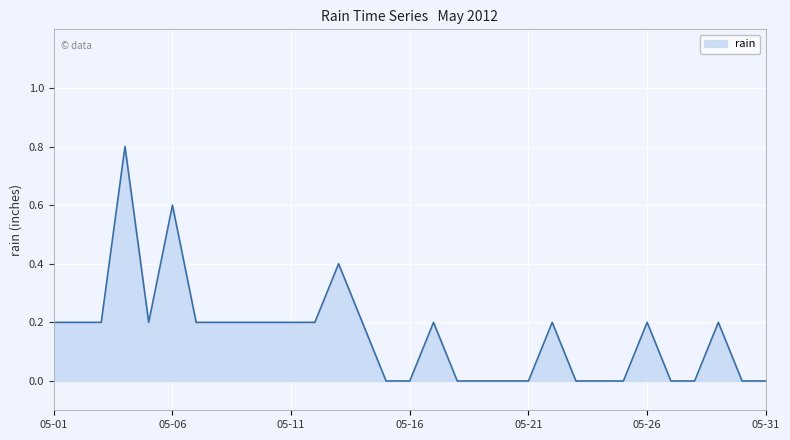

Reading left to right, what are all the values shown in this chart?

0.2	0.2	0.2	0.8	0.2	0.6	0.2	0.2	0.2	0.2	0.2	0.2	0.4	0.2	0.0	0.0	0.2	0.0	0.0	0.0	0.0	0.2	0.0	0.0	0.0	0.2	0.0	0.0	0.2	0.0	0.0